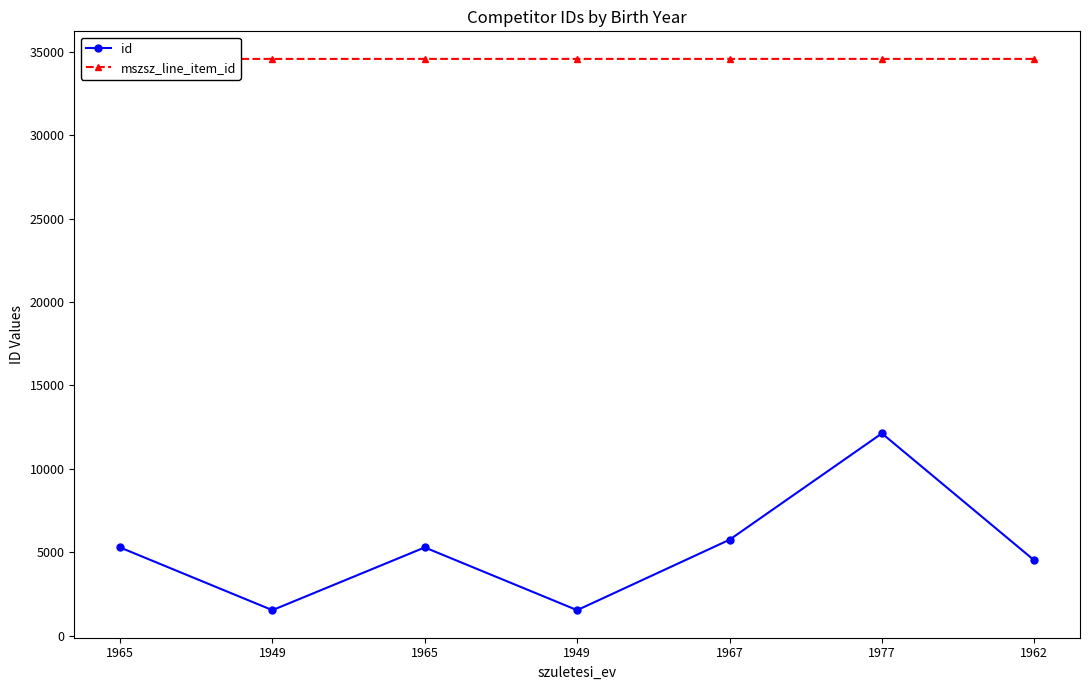

Which series has the largest total across all categories?

mszsz_line_item_id